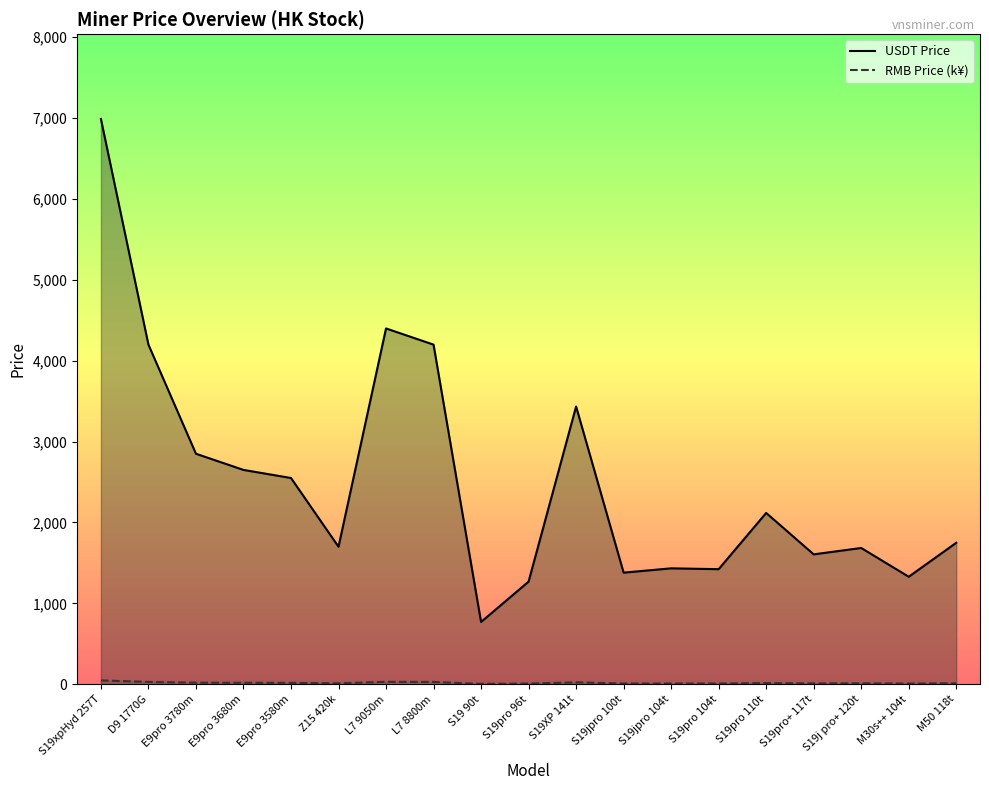

What is the minimum value for USDT Price?

770.0